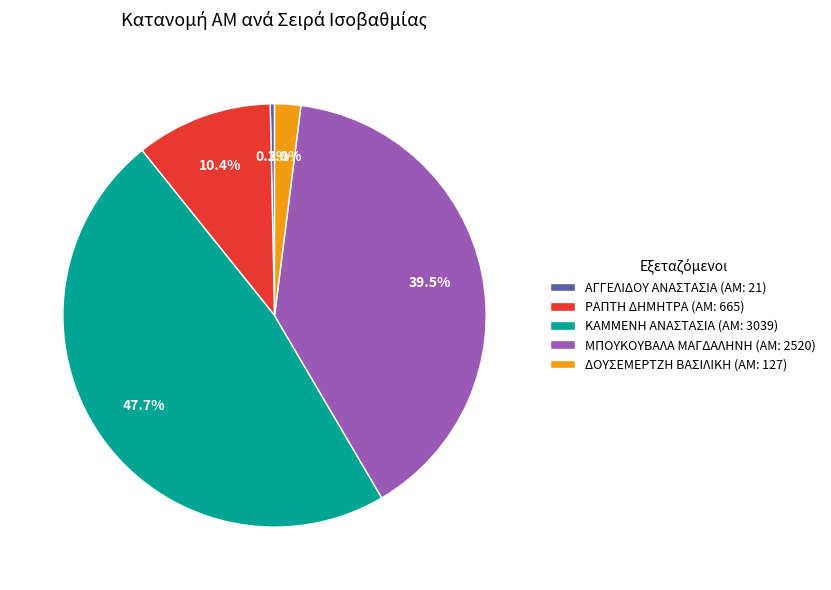

Is ΚΑΜΜΕΝΗ ΑΝΑΣΤΑΣΙΑ (ΑΜ: 3039) the majority of the pie?

No